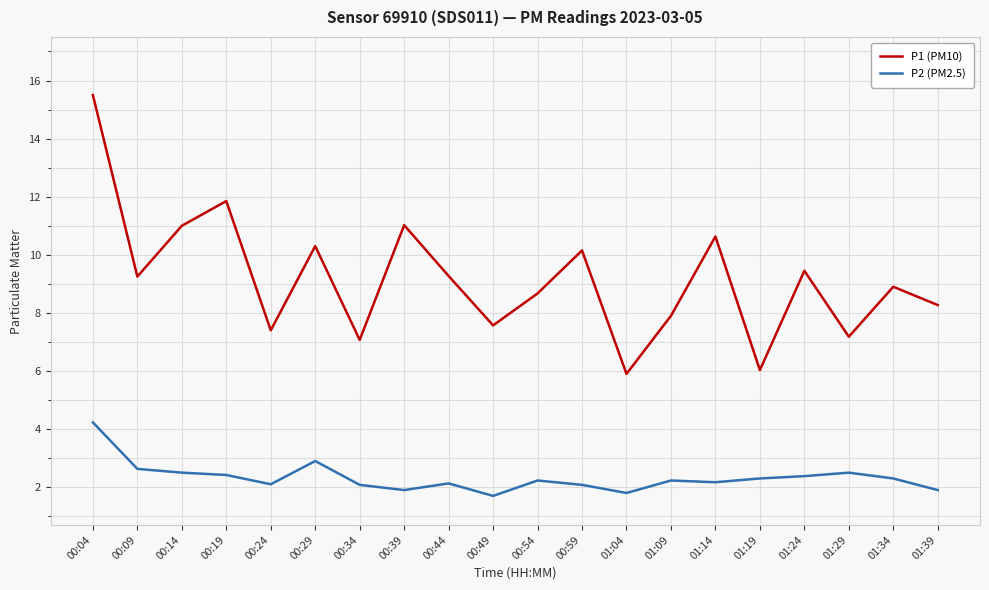

What is the minimum value for P2 (PM2.5)?

1.7